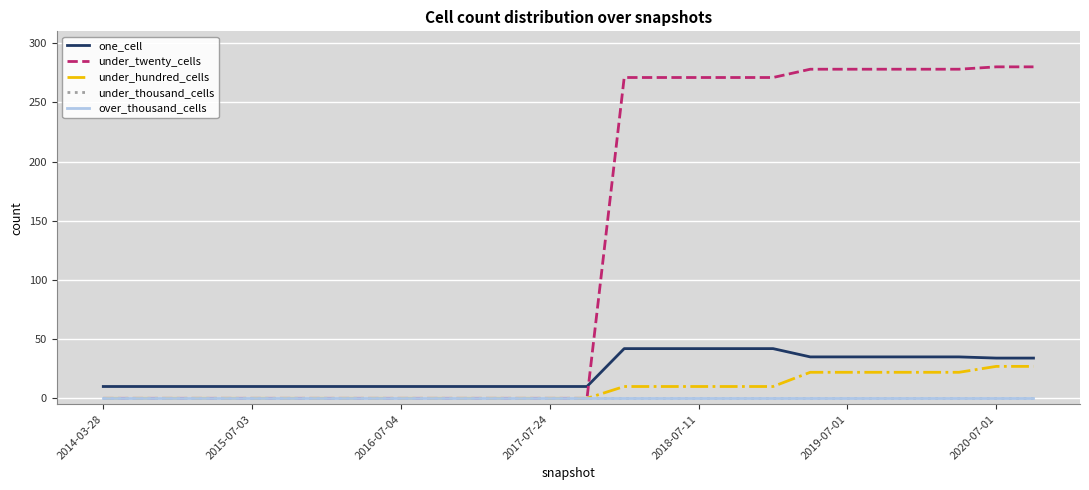

Which series has the largest range (max minus min)?

under_twenty_cells